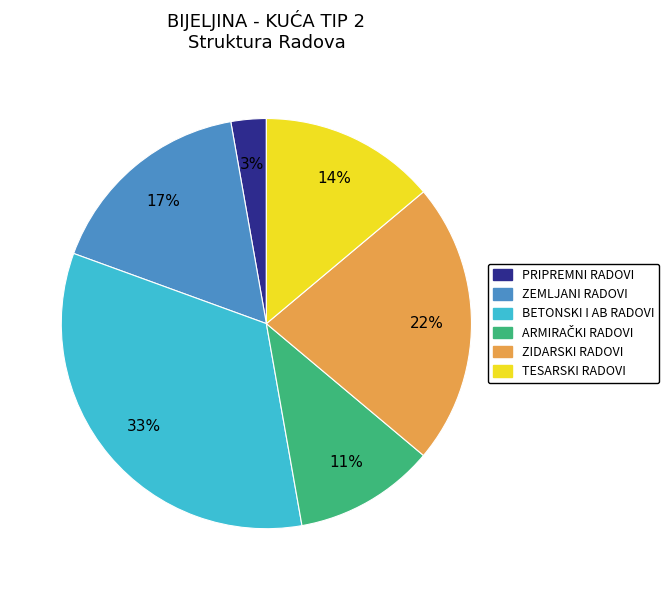

Which has a higher value, TESARSKI RADOVI or BETONSKI I AB RADOVI?

BETONSKI I AB RADOVI